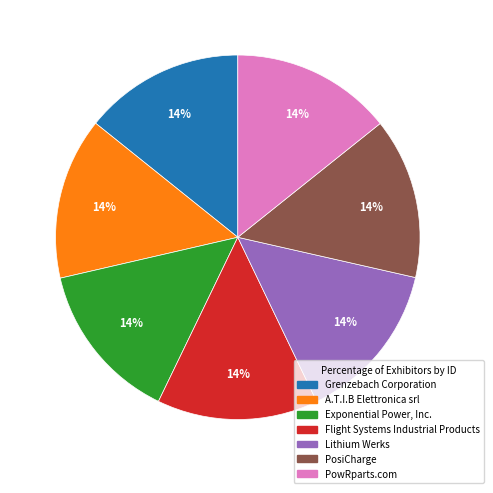

What percentage is the A.T.I.B Elettronica srl slice, to the nearest percent?

14%